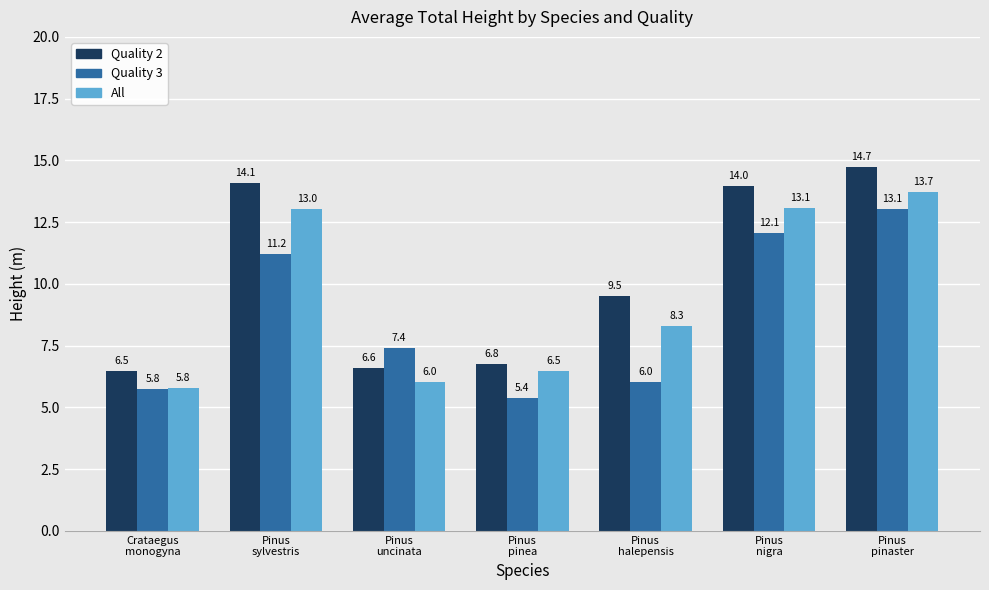

What is the minimum value for Quality 3?

5.4